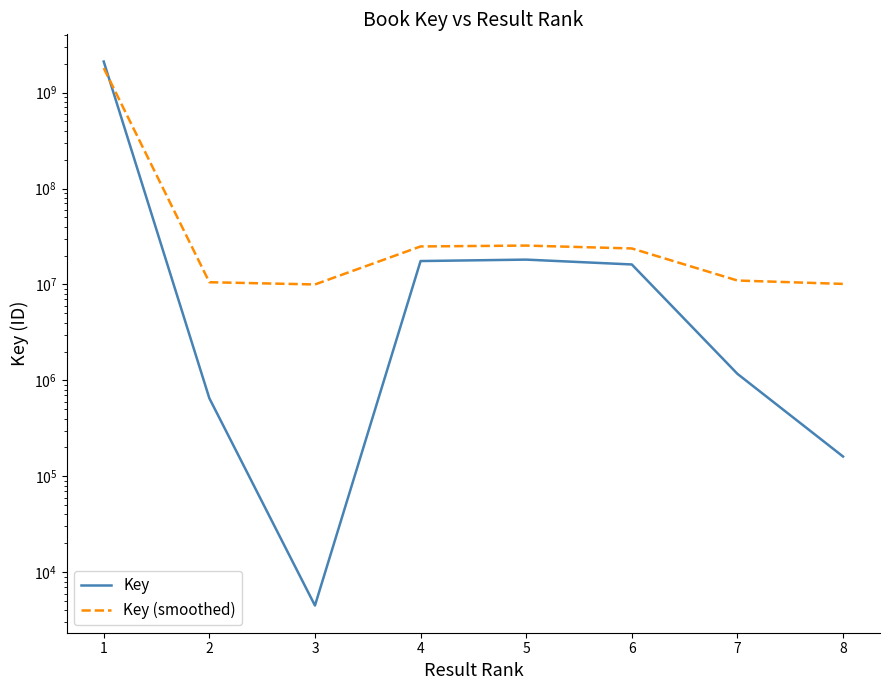

True or false: Key (smoothed) and Key intersect in this chart.

True